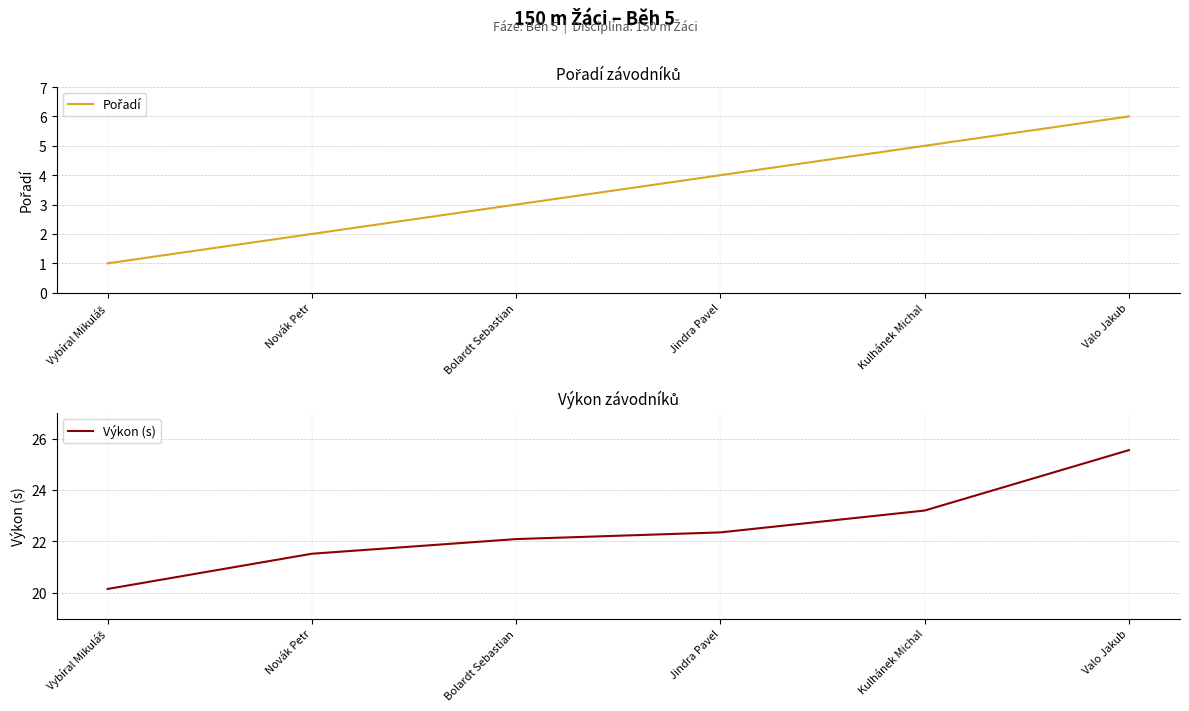

What is the greatest value displayed?

25.6